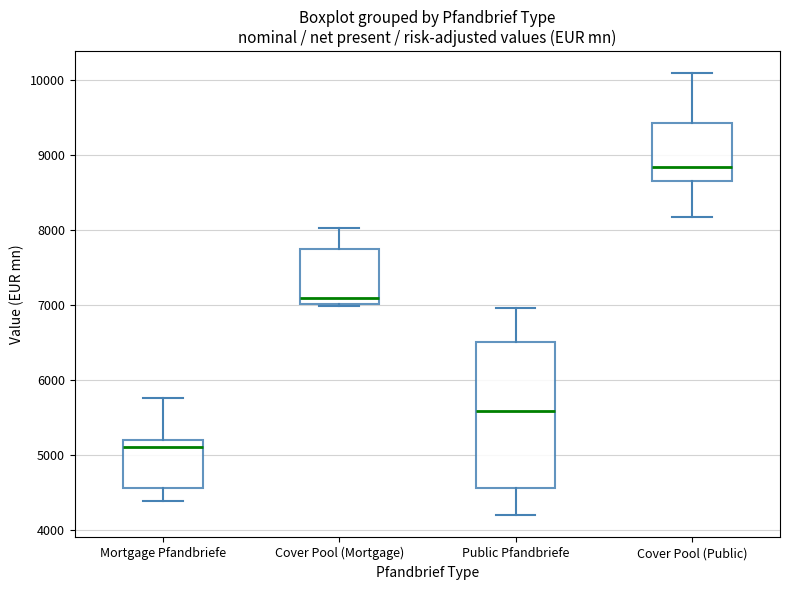

Where is the upper edge of the box for Public Pfandbriefe on the y-axis? The values are not printed on the chart, so give them approximately, as read against the axis.

6500